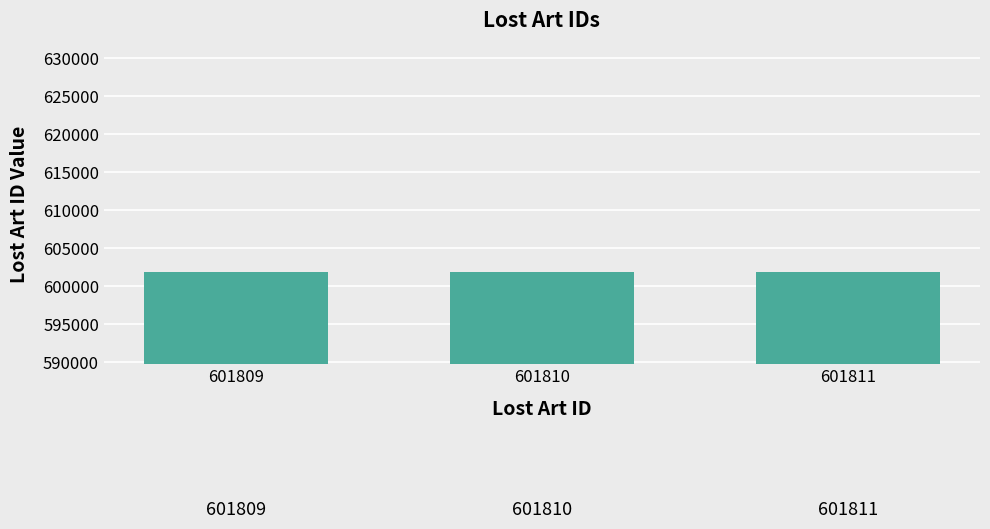

Where is the data nearest to the value 601810?

601810